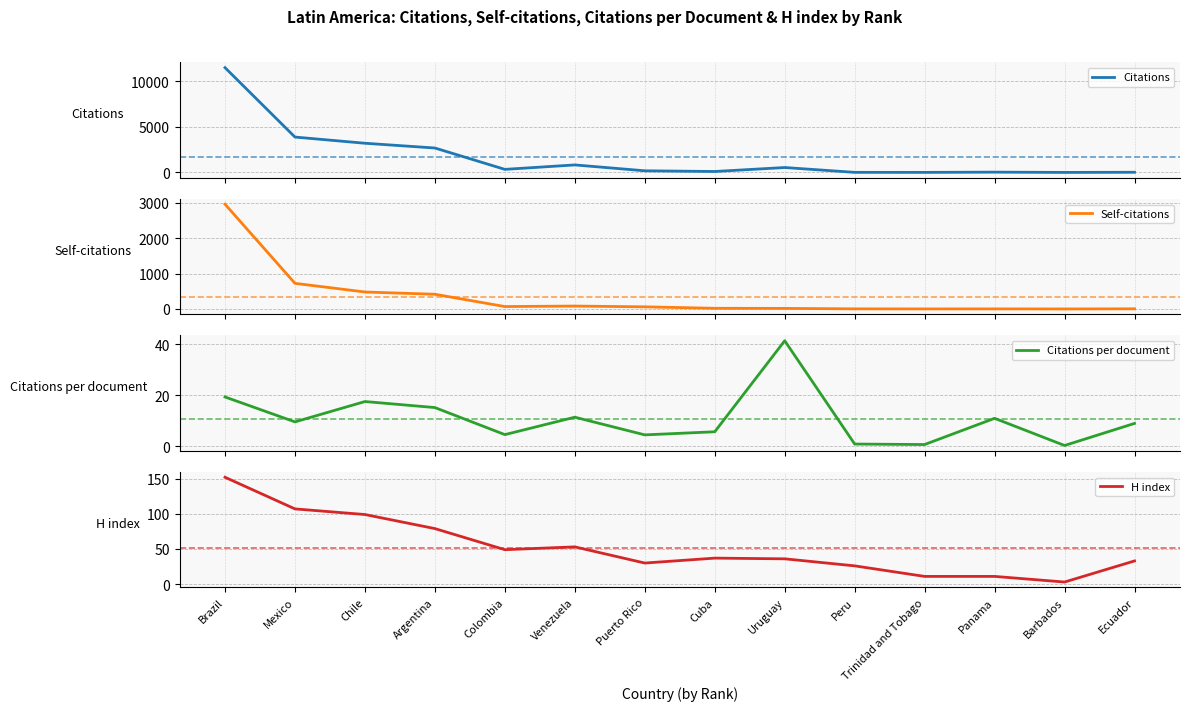

What position from the right is Barbados?

2